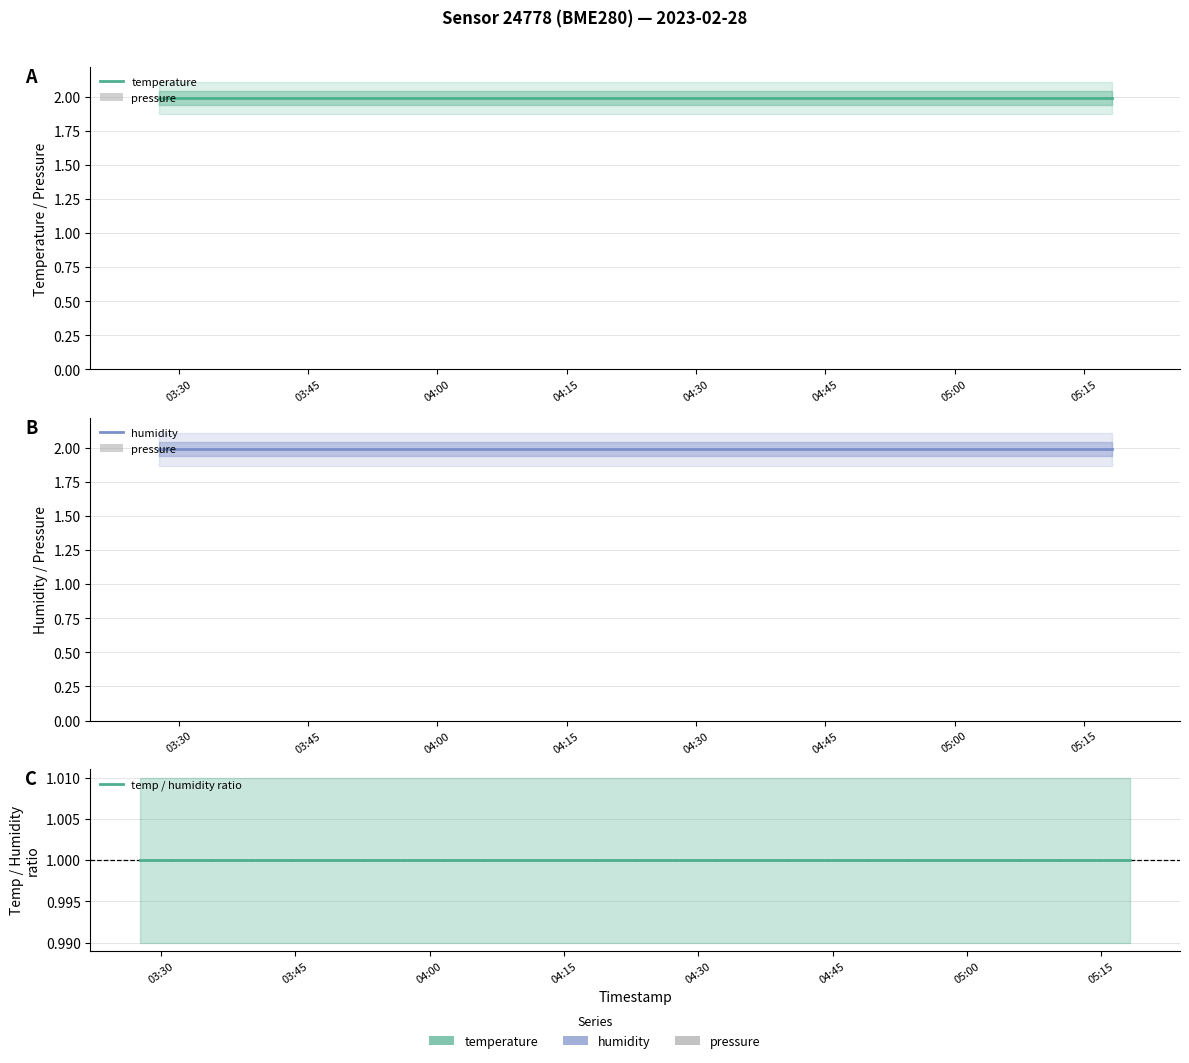

What is the lowest value of the humidity series?

2.0